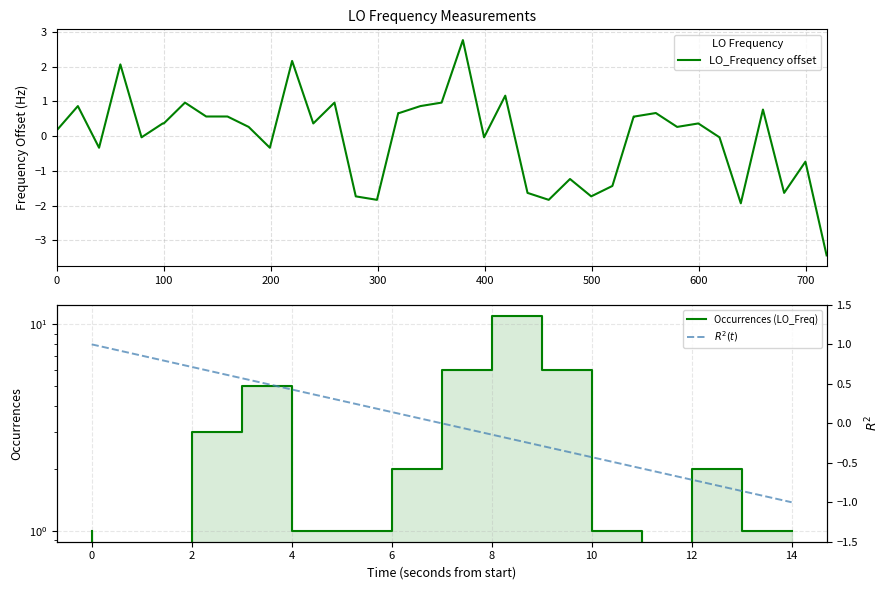

What is the maximum value for LO_Frequency offset?

2.8